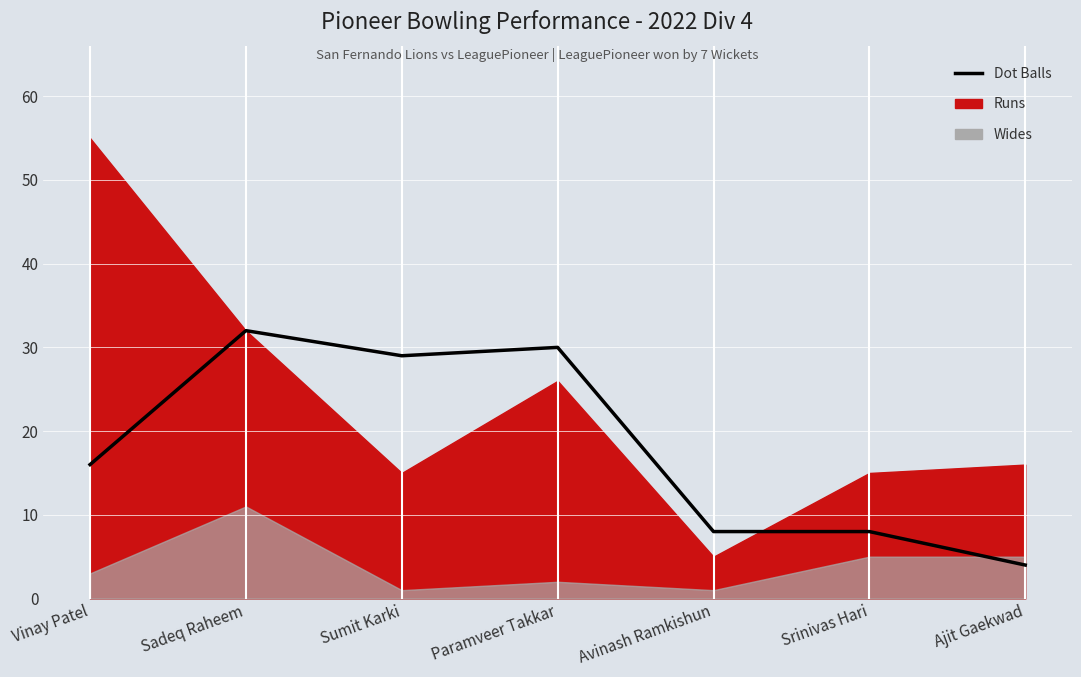

What is the difference between the values at Sadeq Raheem and Ajit Gaekwad?

28